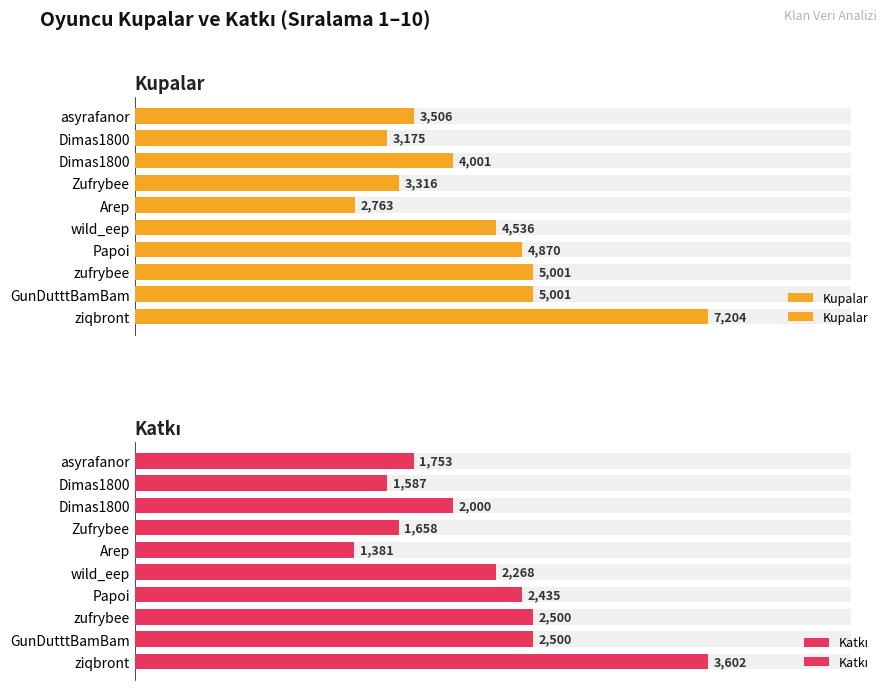

What are all the series names shown in the legend?

Kupalar, Katkı